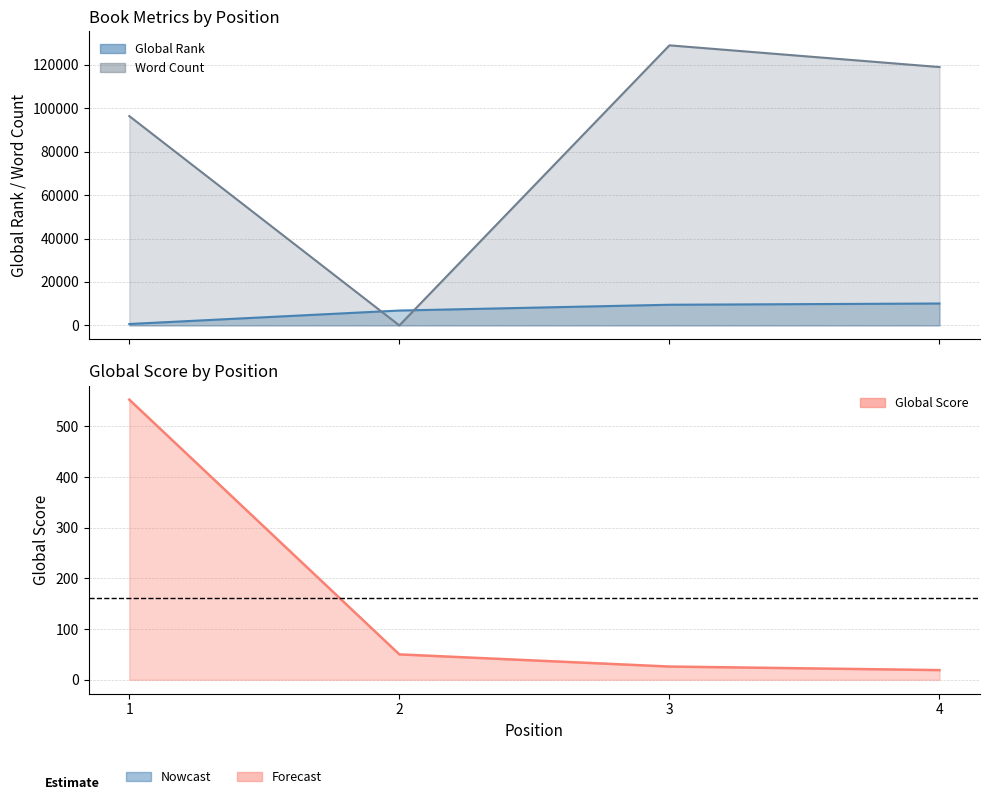

Is it true that Global Score equals 82 at 2?

False